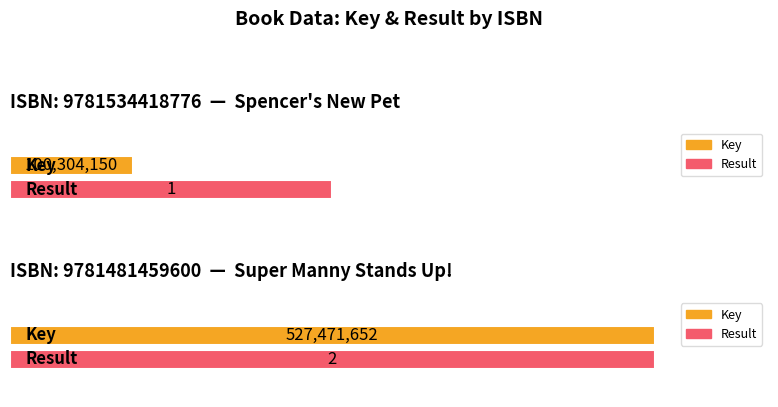

What is the minimum value for Key?

100304150